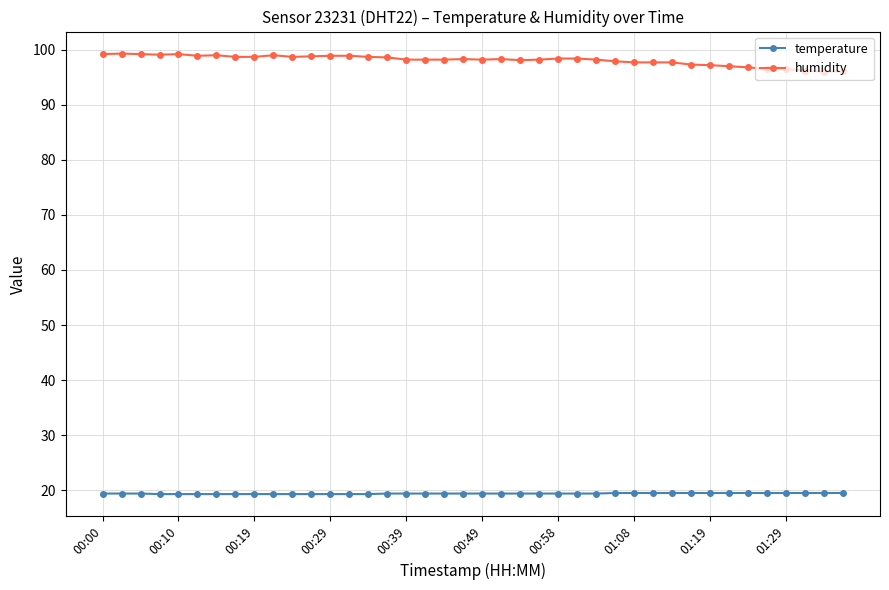

True or false: temperature and humidity intersect in this chart.

False